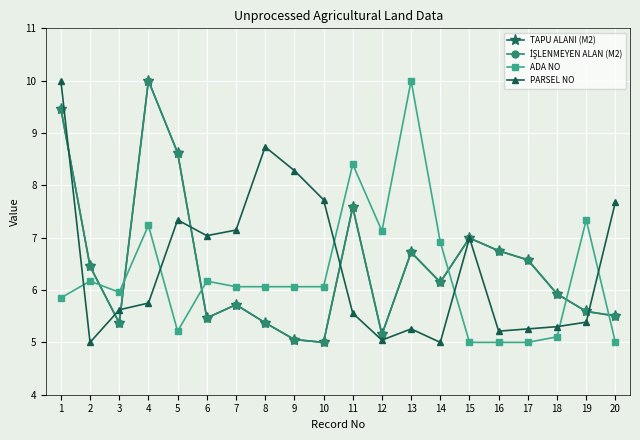

What is the value of the ADA NO point at the 19th from the left?

7.3